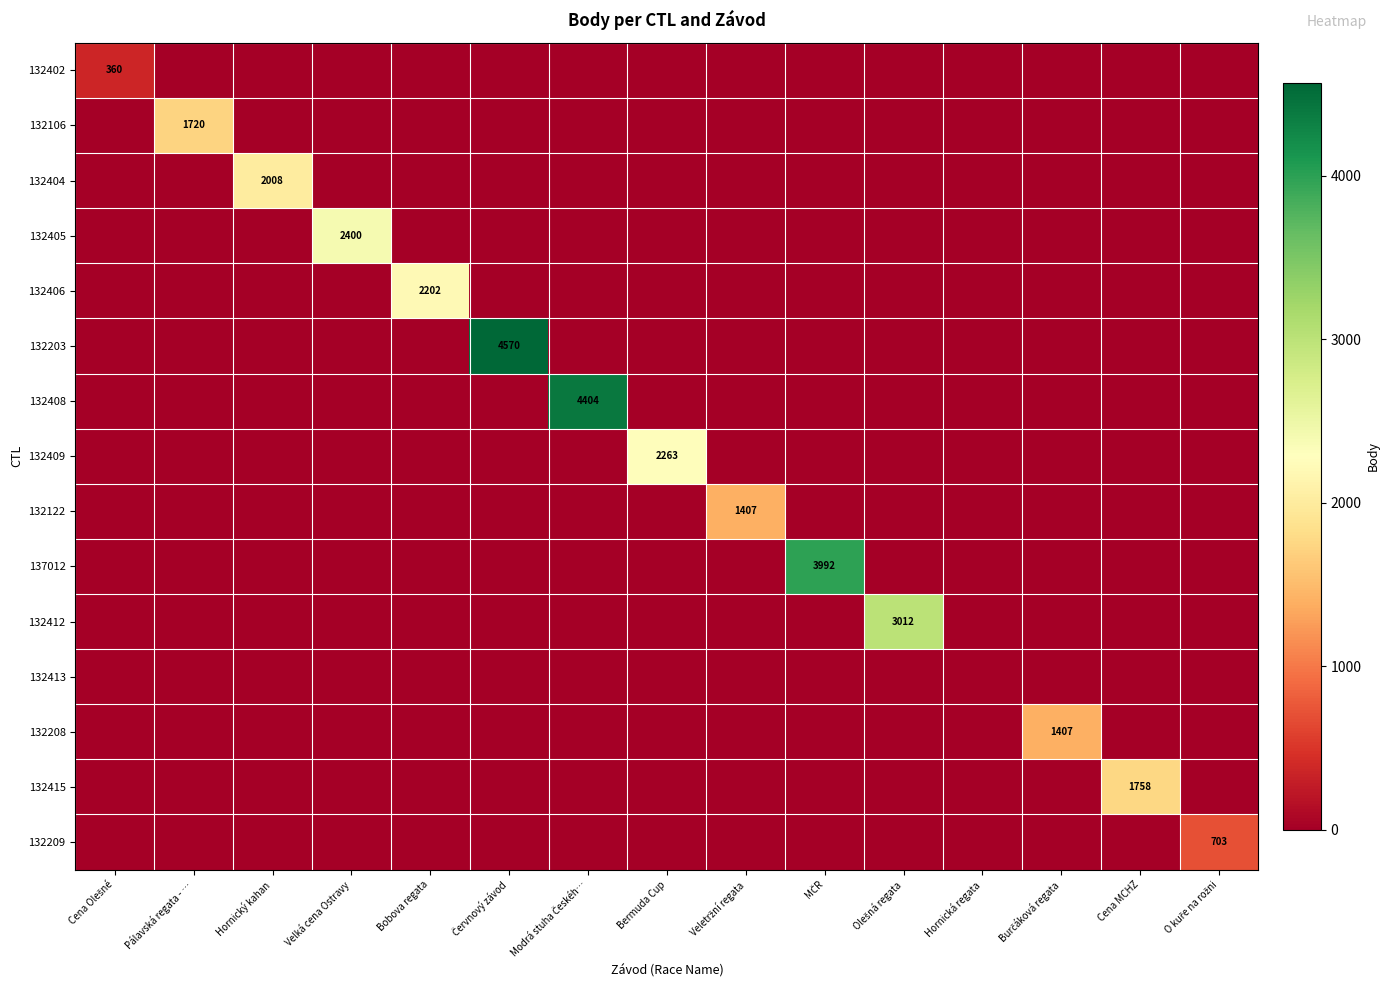

What is the greatest value displayed?

4570